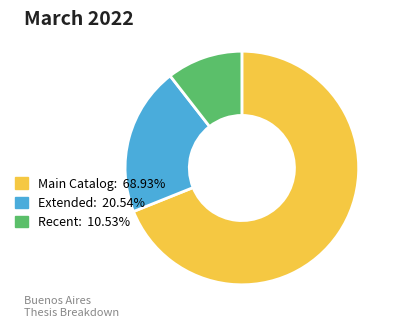

How many segments does this pie chart have?

3